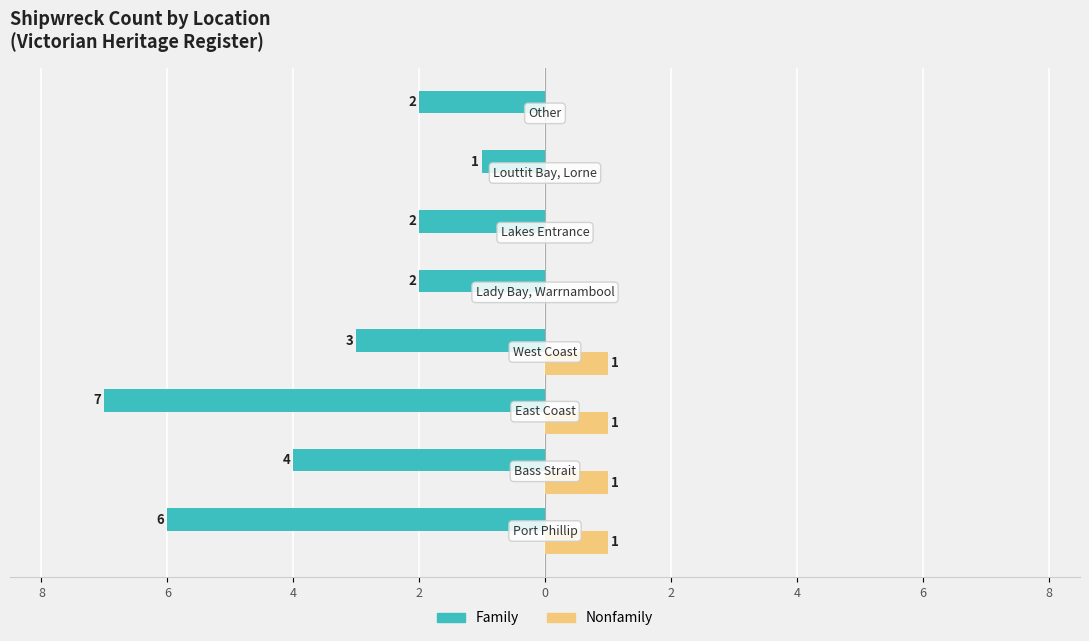

What are all the series names shown in the legend?

Family, Nonfamily